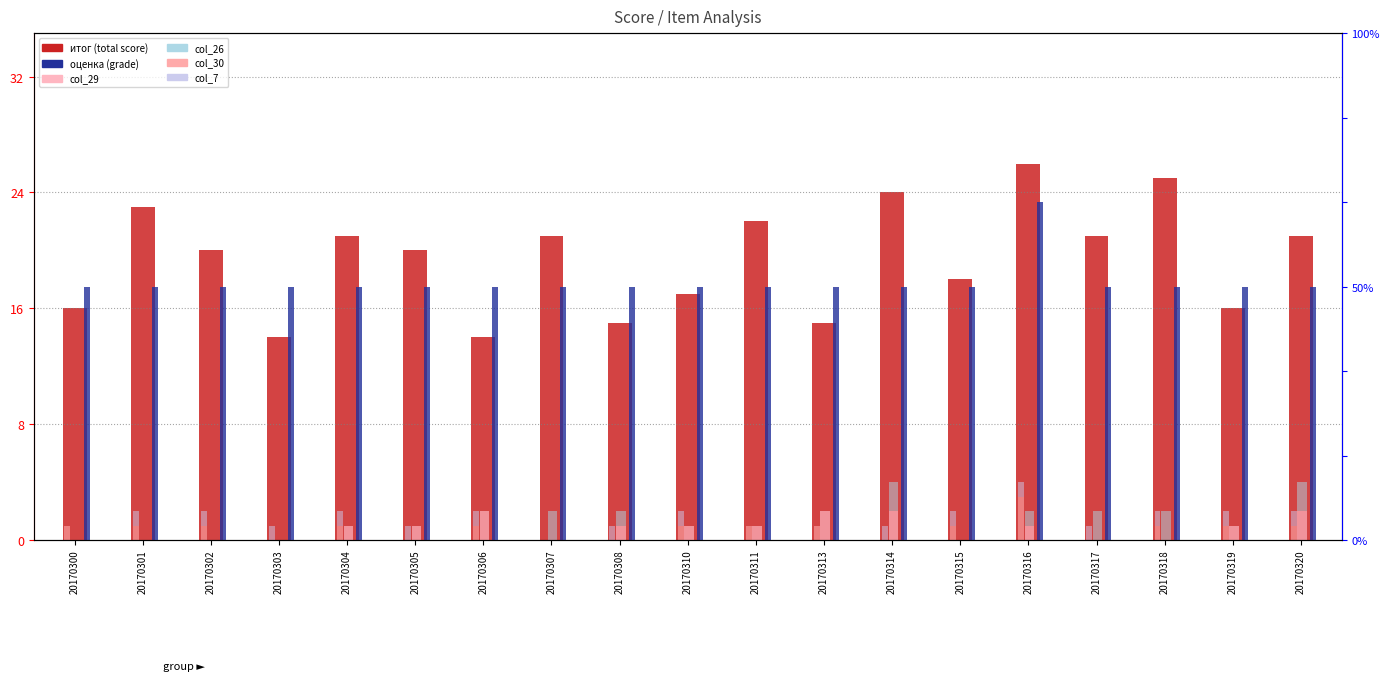

Which has a higher value, 20170316 or 20170306?

20170316